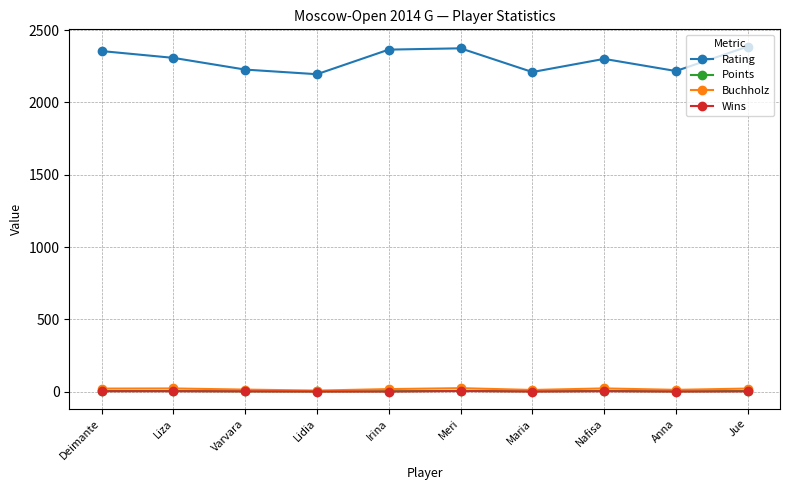

True or false: Rating and Points cross at least once.

False